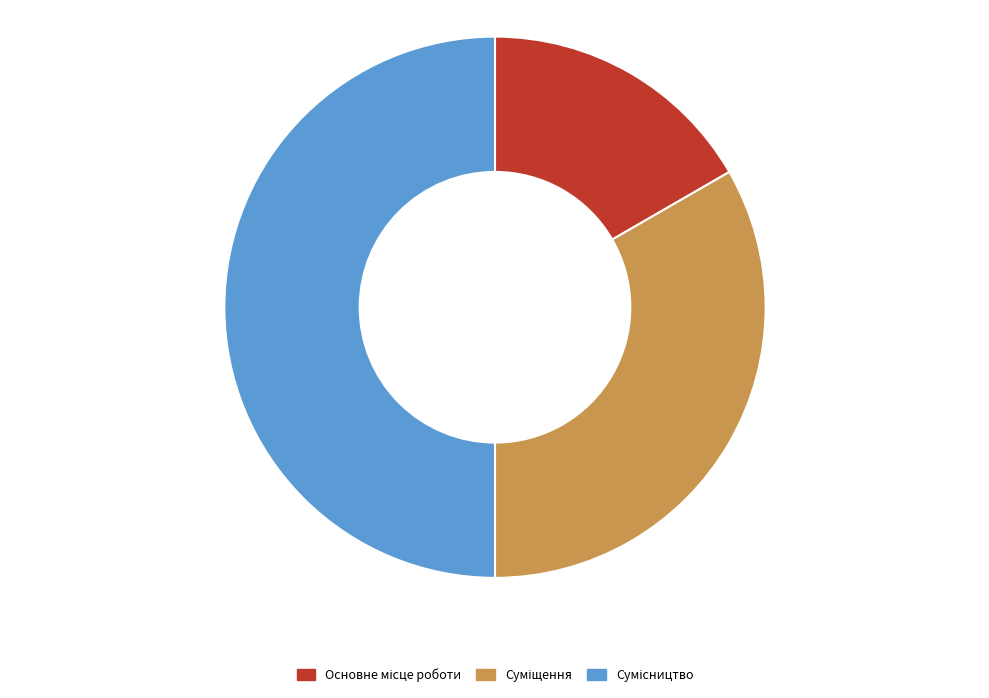

How many slices are in this pie chart?

3